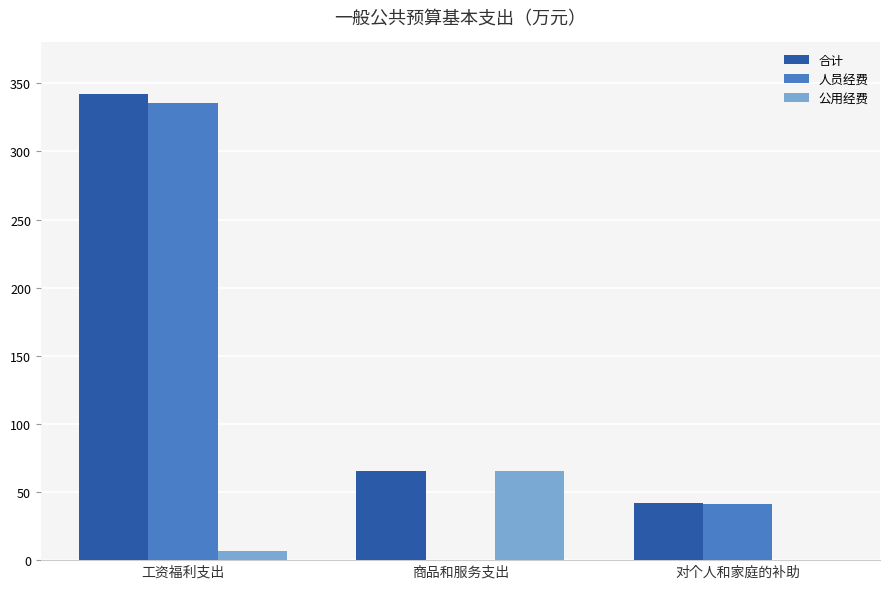

At which category is the sum across all series the highest?

工资福利支出